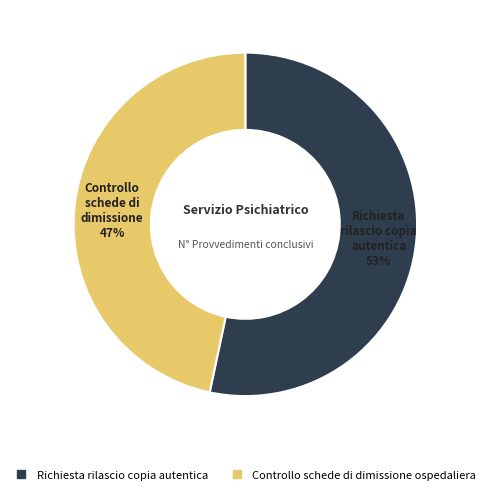

To the nearest percent, what is the combined percentage of Controllo schede di dimissione ospedaliera and Richiesta rilascio copia autentica?

100%